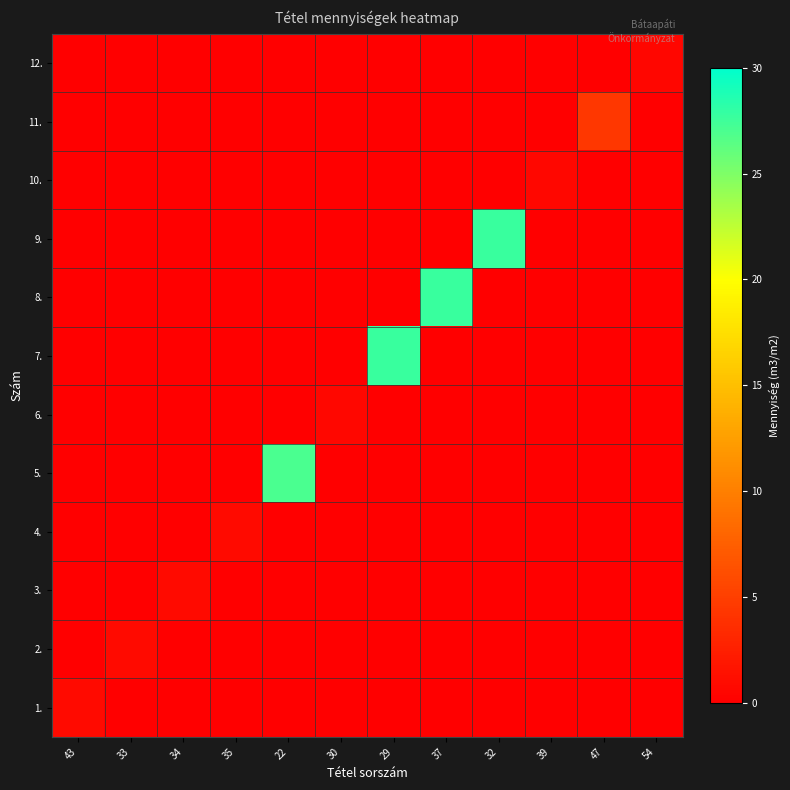

Reading left to right, transcribe all the data shown in this chart.

1.: 43=0.9	33=0.0	34=0.0	35=0.0	22=0.0	30=0.0	29=0.0	37=0.0	32=0.0	39=0.0	47=0.0	54=0.0
2.: 43=0.0	33=0.9	34=0.0	35=0.0	22=0.0	30=0.0	29=0.0	37=0.0	32=0.0	39=0.0	47=0.0	54=0.0
3.: 43=0.0	33=0.0	34=0.9	35=0.0	22=0.0	30=0.0	29=0.0	37=0.0	32=0.0	39=0.0	47=0.0	54=0.0
4.: 43=0.0	33=0.0	34=0.0	35=0.9	22=0.0	30=0.0	29=0.0	37=0.0	32=0.0	39=0.0	47=0.0	54=0.0
5.: 43=0.0	33=0.0	34=0.0	35=0.0	22=27.0	30=0.0	29=0.0	37=0.0	32=0.0	39=0.0	47=0.0	54=0.0
6.: 43=0.0	33=0.0	34=0.0	35=0.0	22=0.0	30=0.7	29=0.0	37=0.0	32=0.0	39=0.0	47=0.0	54=0.0
7.: 43=0.0	33=0.0	34=0.0	35=0.0	22=0.0	30=0.0	29=27.7	37=0.0	32=0.0	39=0.0	47=0.0	54=0.0
8.: 43=0.0	33=0.0	34=0.0	35=0.0	22=0.0	30=0.0	29=0.0	37=27.7	32=0.0	39=0.0	47=0.0	54=0.0
9.: 43=0.0	33=0.0	34=0.0	35=0.0	22=0.0	30=0.0	29=0.0	37=0.0	32=27.7	39=0.0	47=0.0	54=0.0
10.: 43=0.0	33=0.0	34=0.0	35=0.0	22=0.0	30=0.0	29=0.0	37=0.0	32=0.0	39=0.7	47=0.0	54=0.0
11.: 43=0.0	33=0.0	34=0.0	35=0.0	22=0.0	30=0.0	29=0.0	37=0.0	32=0.0	39=0.0	47=4.4	54=0.0
12.: 43=0.0	33=0.0	34=0.0	35=0.0	22=0.0	30=0.0	29=0.0	37=0.0	32=0.0	39=0.0	47=0.0	54=0.5